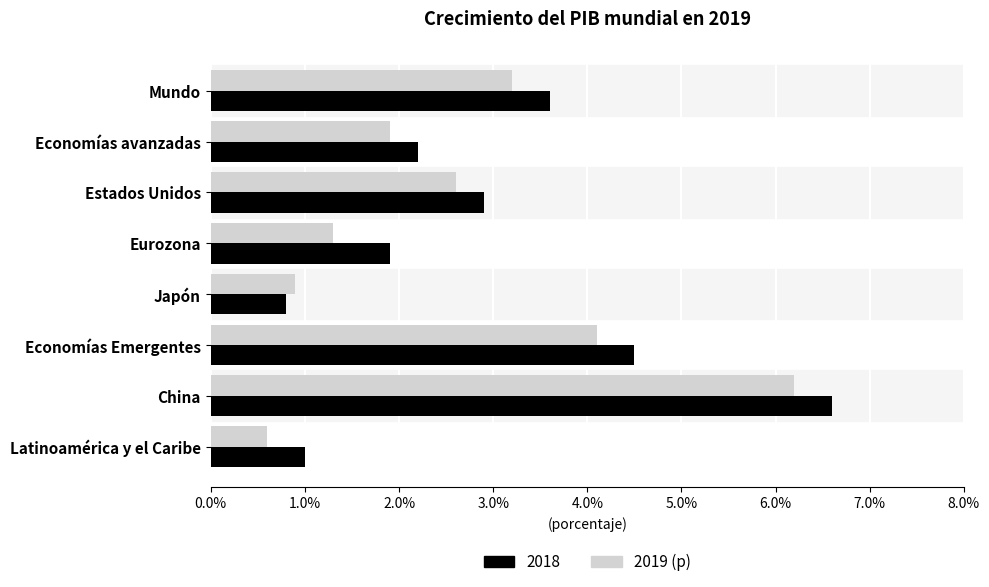

The value of 2018 at China is 6.6. True or false?

True